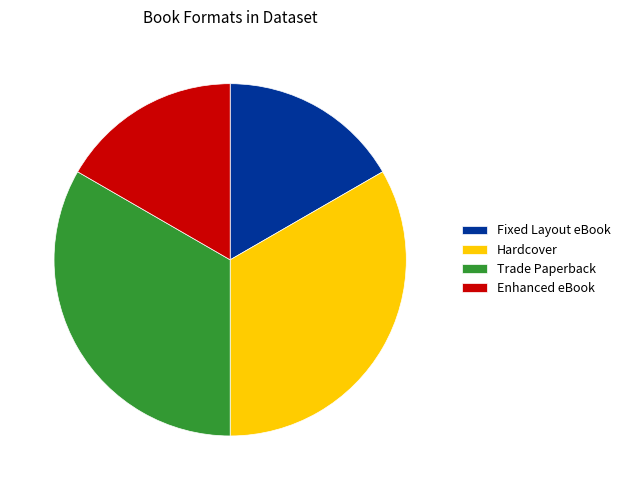

Is Trade Paperback the majority of the pie?

No